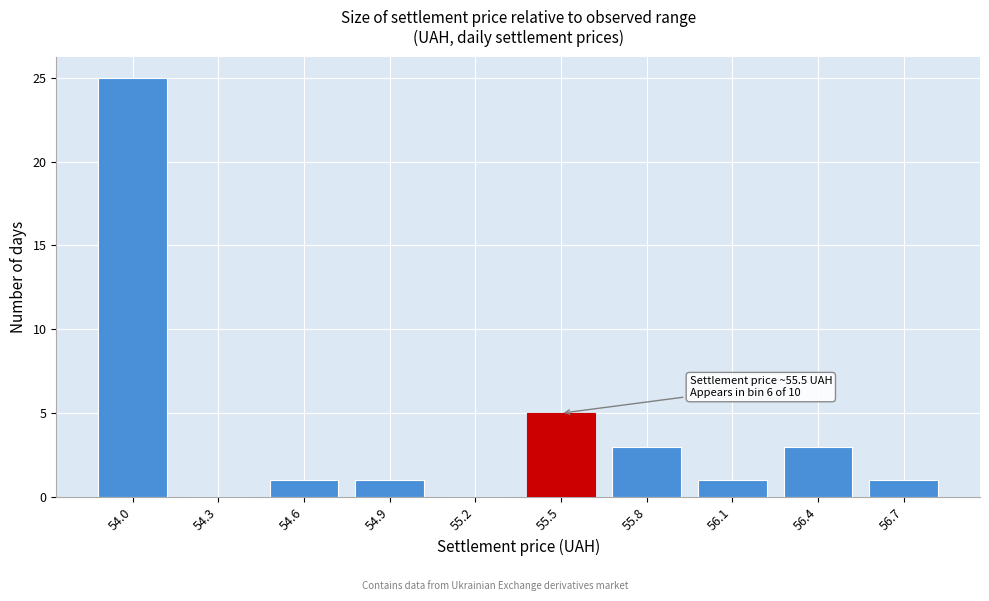

Reading left to right, list all the values displayed in this chart.

54.0=25	54.3=0	54.6=1	54.9=1	55.2=0	55.5=5	55.8=3	56.1=1	56.4=3	56.7=1